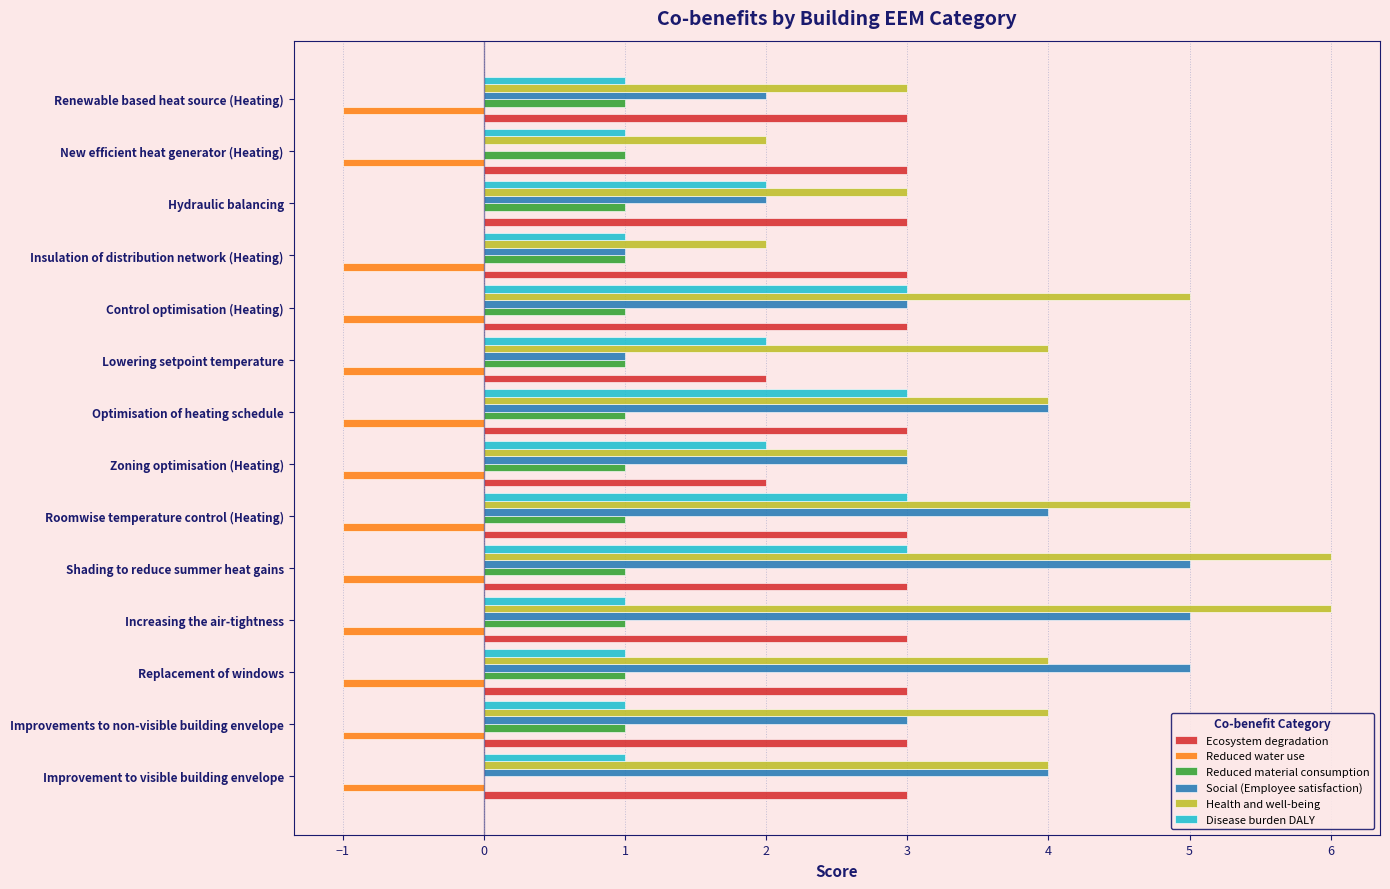

What is the sum of the Ecosystem degradation values at Improvement to visible building envelope and Control optimisation (Heating)?

6